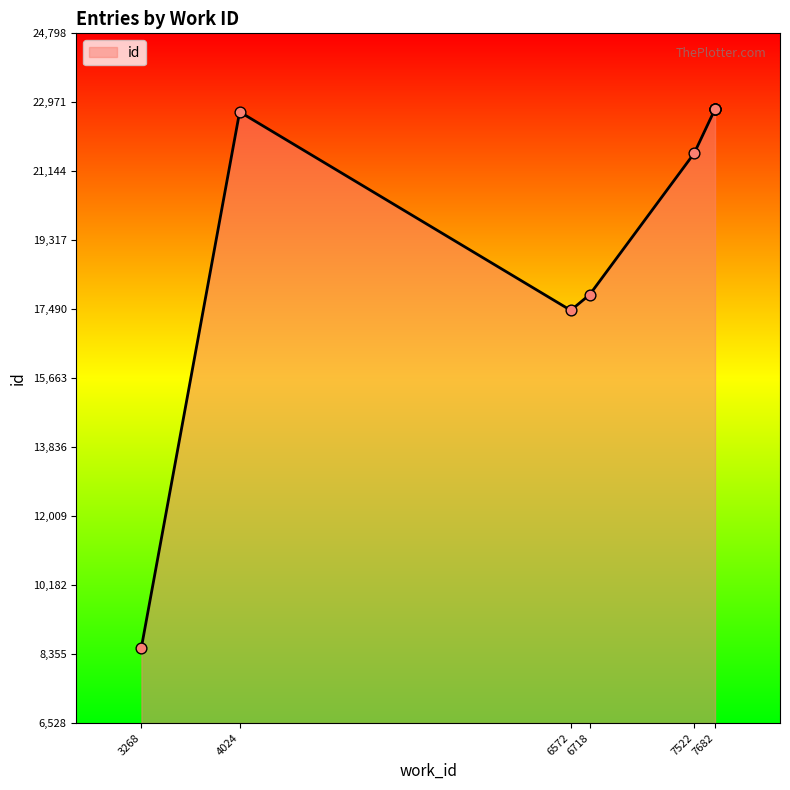

What is the change in value from 6718 to 7682?

+4918